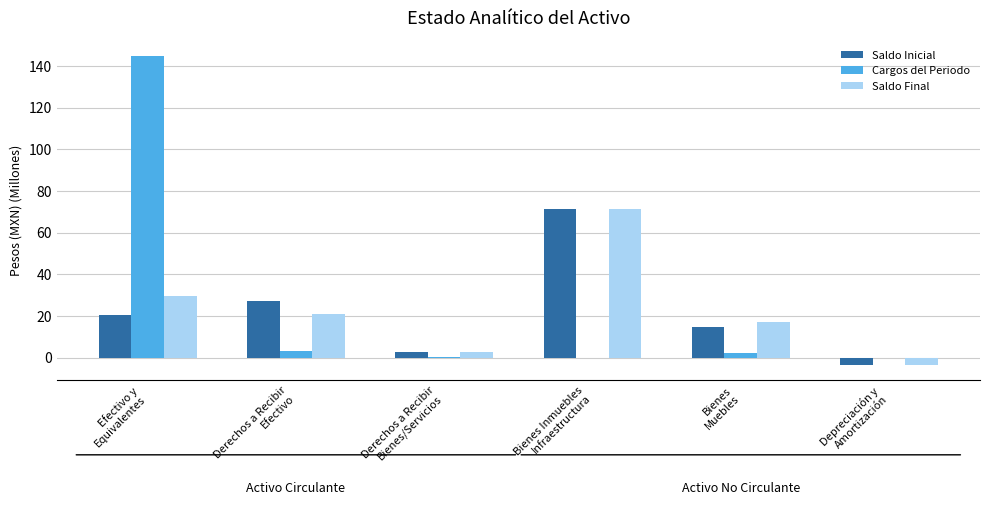

What is the greatest value displayed?

144.8